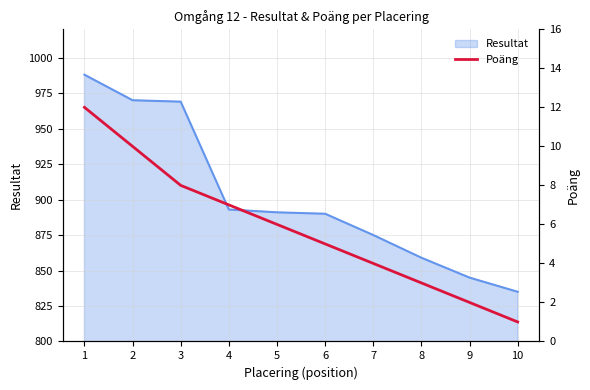

The value of Resultat at 9 is 1241. True or false?

False